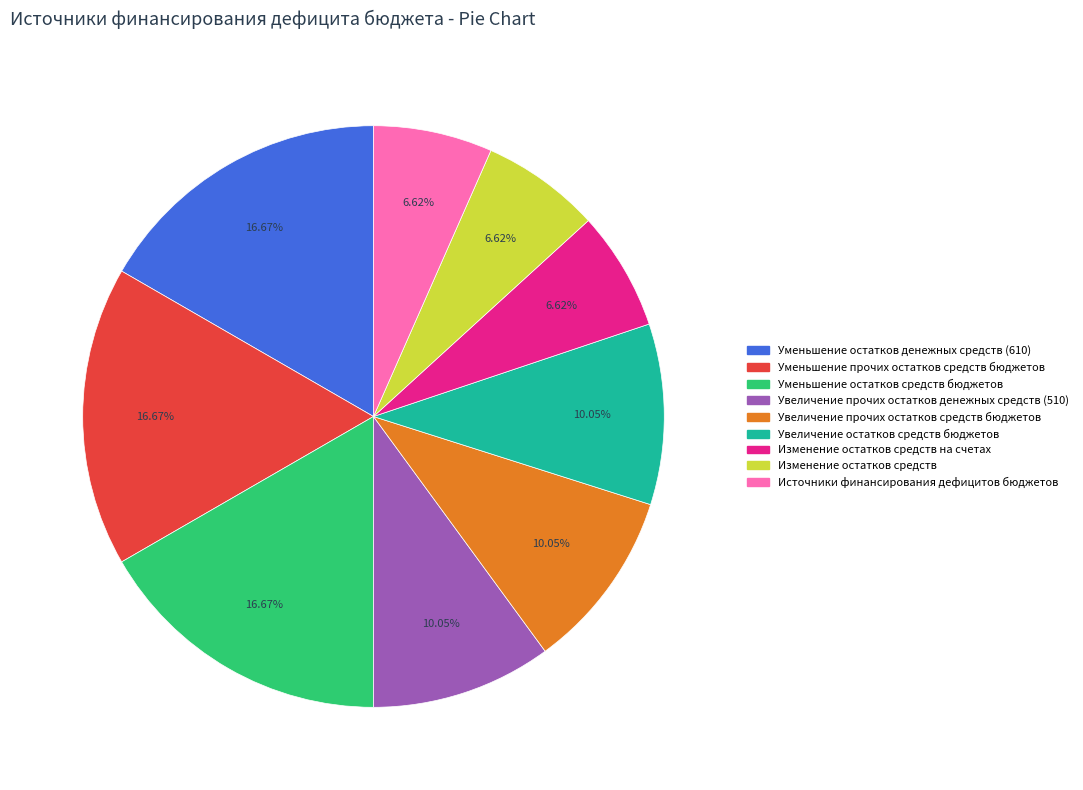

Is there any slice that represents more than half of the pie?

No